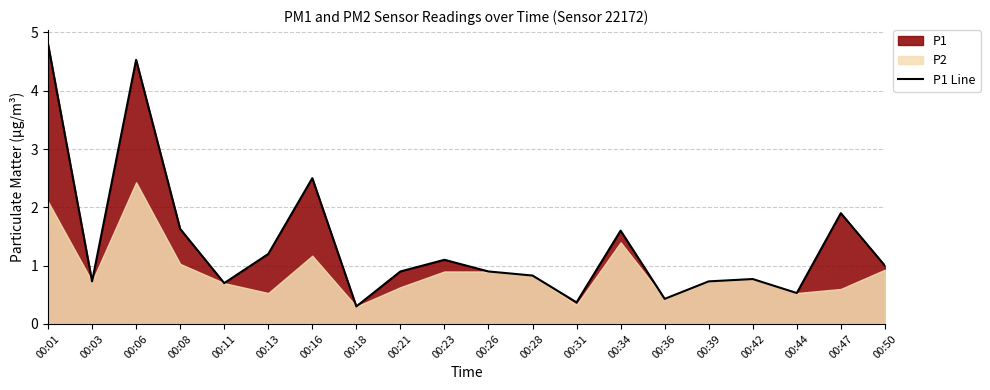

Which has a higher value, 00:01 or 00:47?

00:01